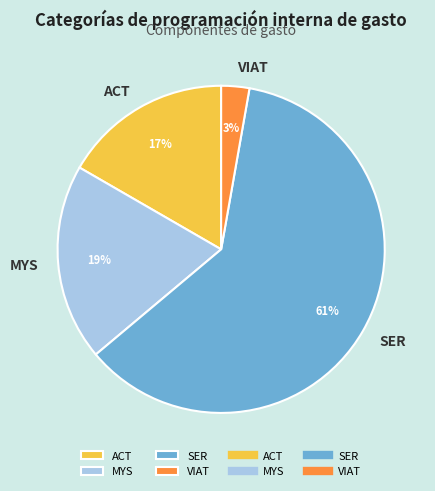

Is there any slice that represents more than half of the pie?

Yes